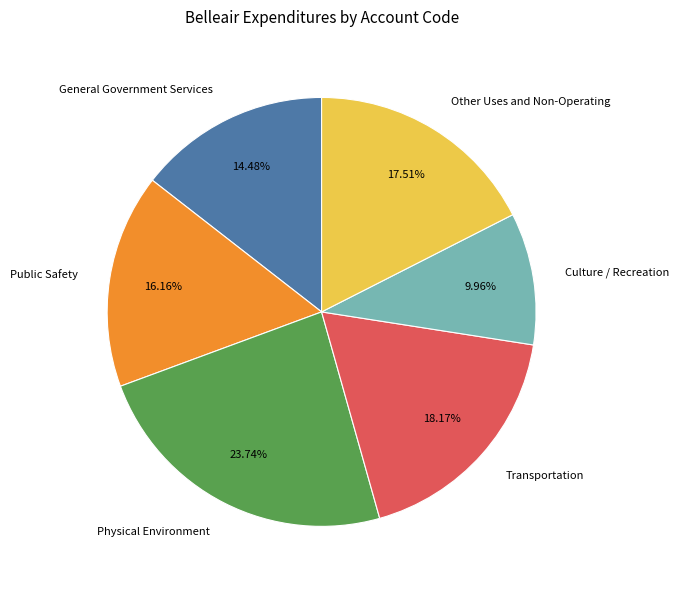

The Transportation slice represents 12% of the pie. True or false?

False